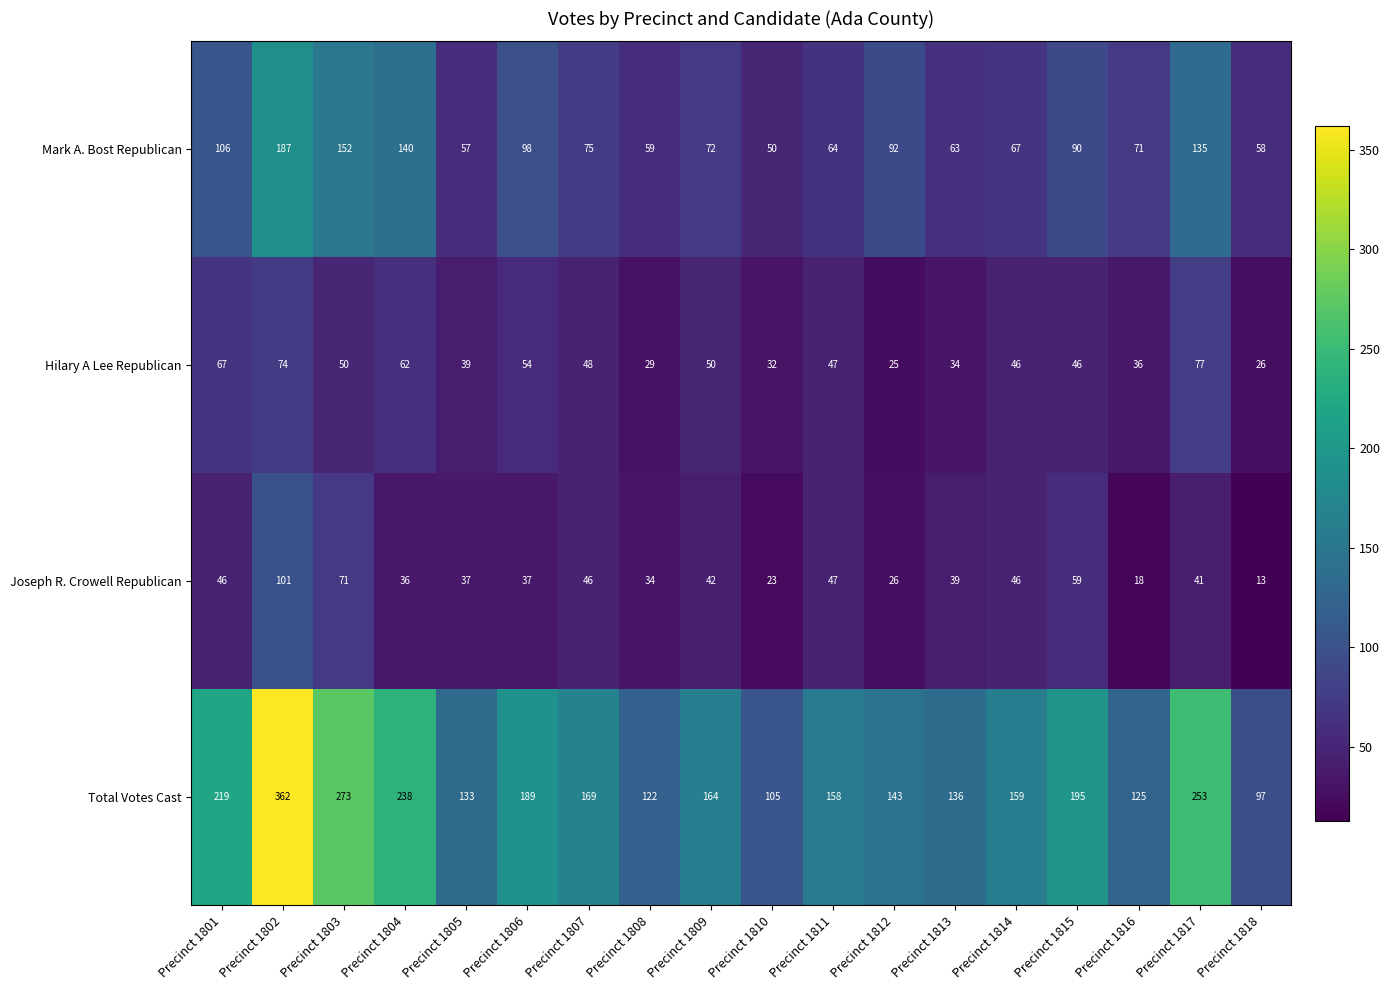

Which series has the largest total across all categories?

Total Votes Cast